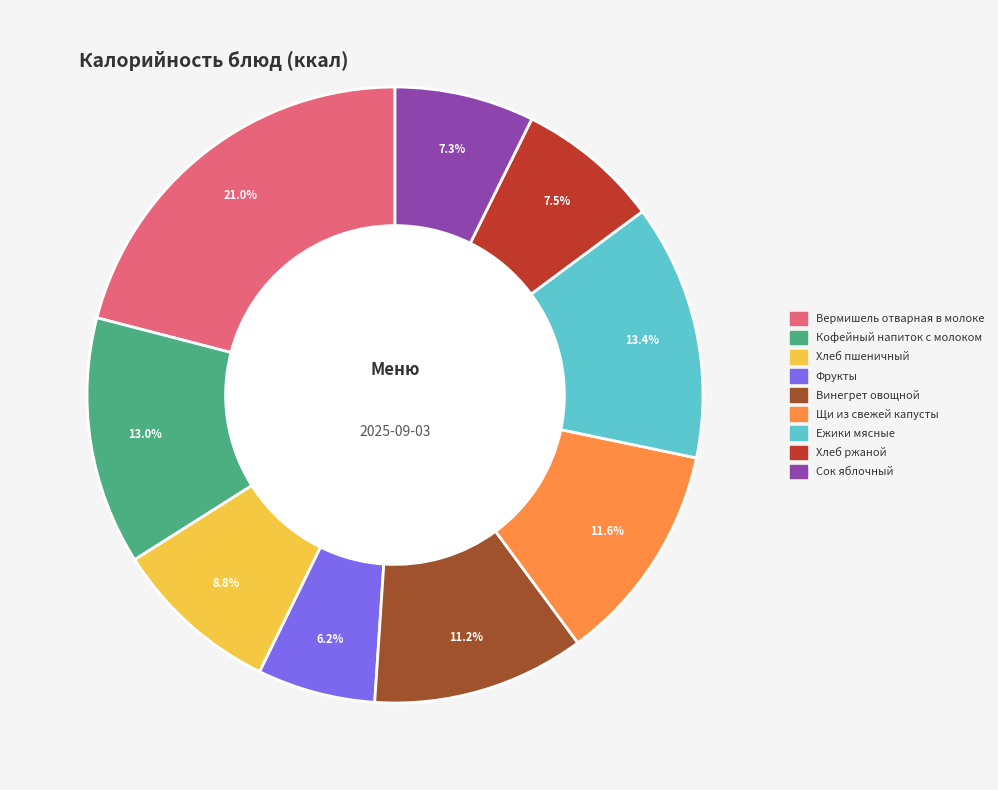

What is the ratio of the value at Фрукты to the value at Винегрет овощной?

0.6